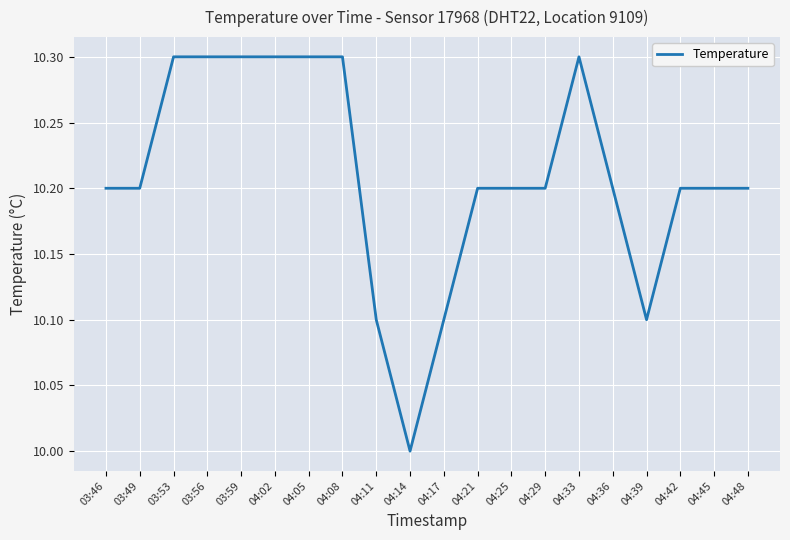

What position from the right is 04:48?

1